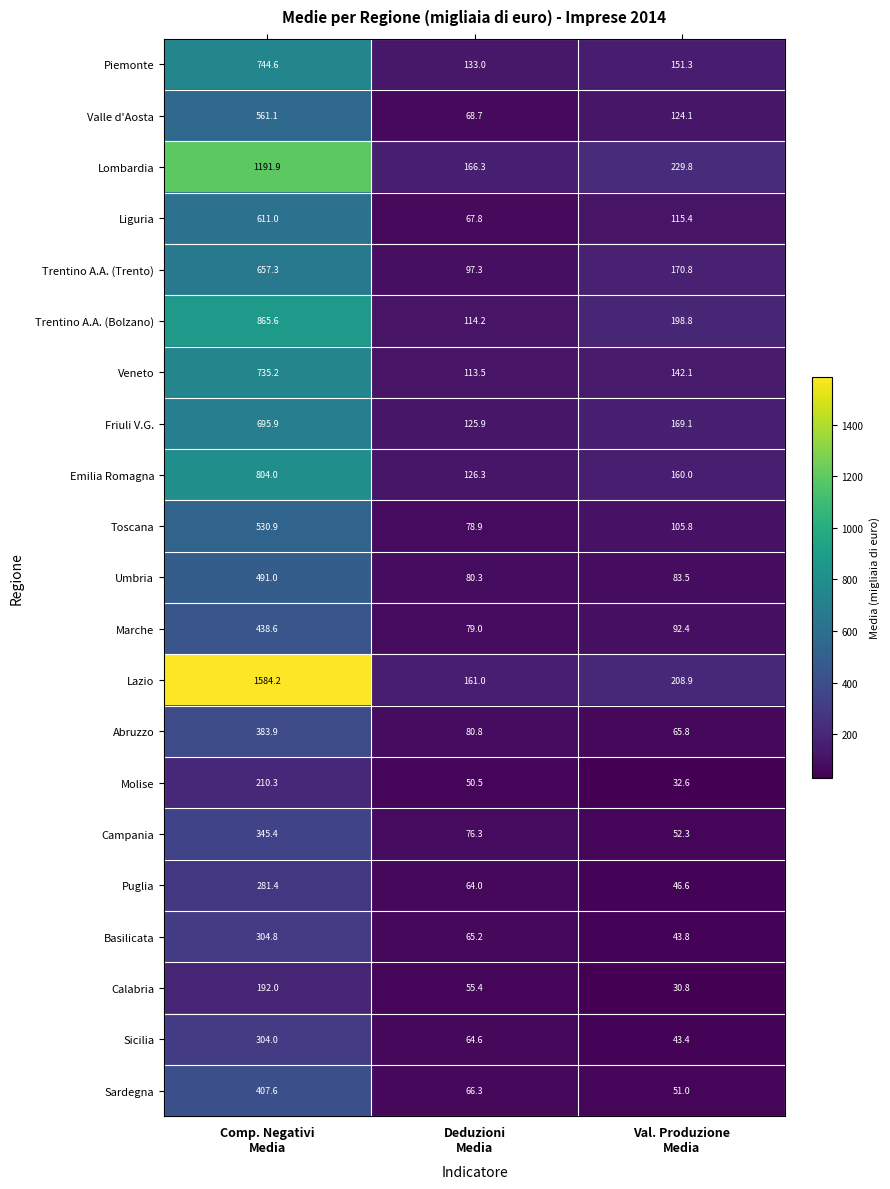

At how many categories does at least one series exceed 382?

1